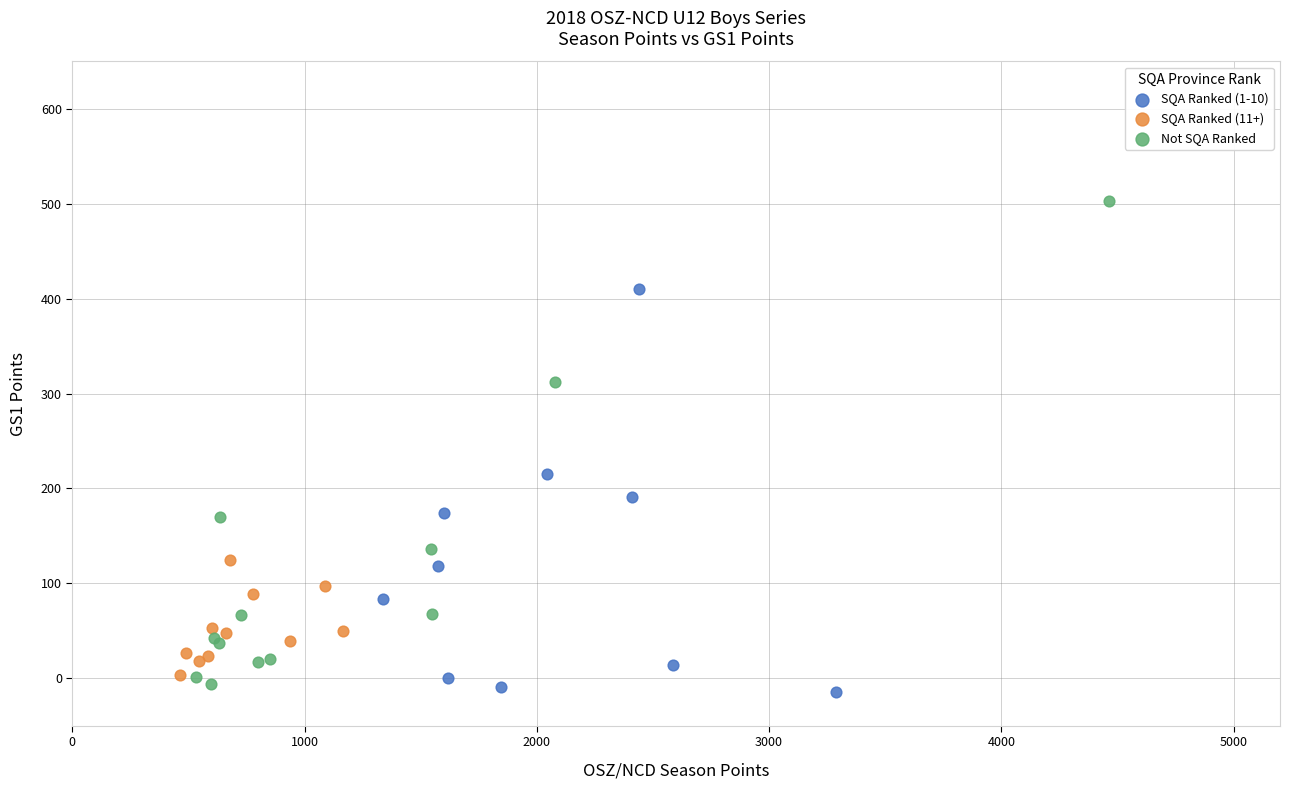

Which series has the largest Y range (max minus min)?

Not SQA Ranked